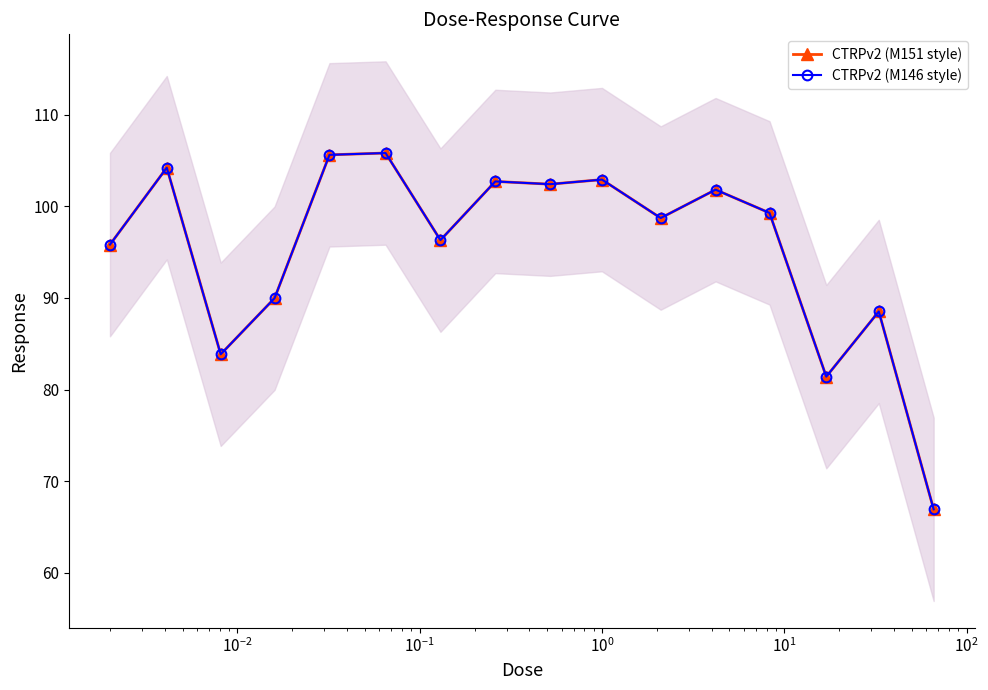

Which series has the largest range (max minus min)?

CTRPv2 (M146 style)